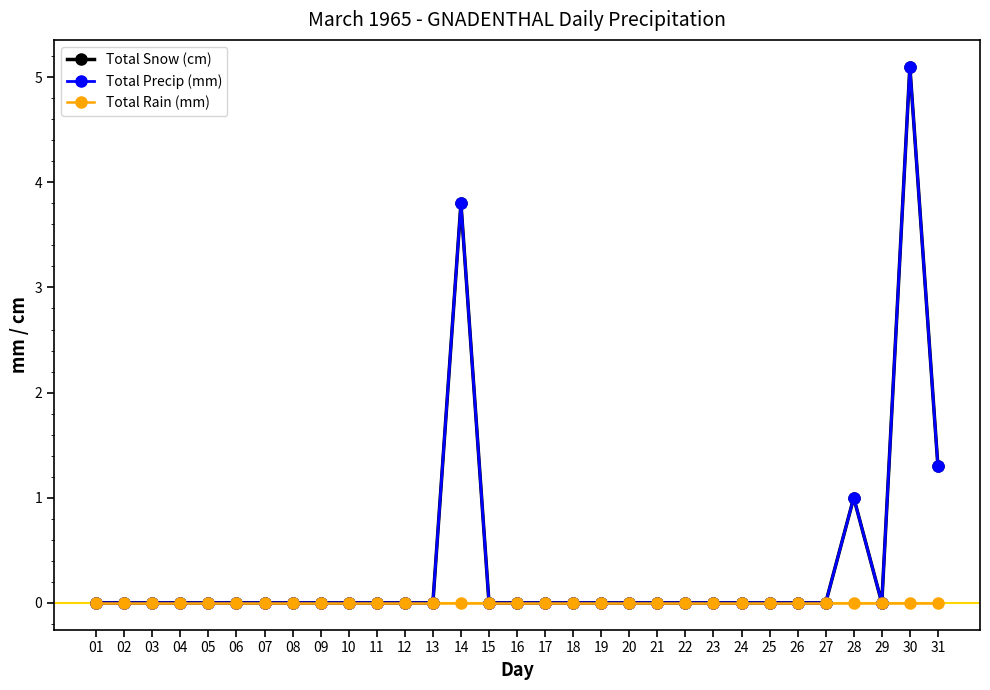

Is the value of Total Snow (cm) at 13 greater than the value of Total Precip (mm) at 03?

No